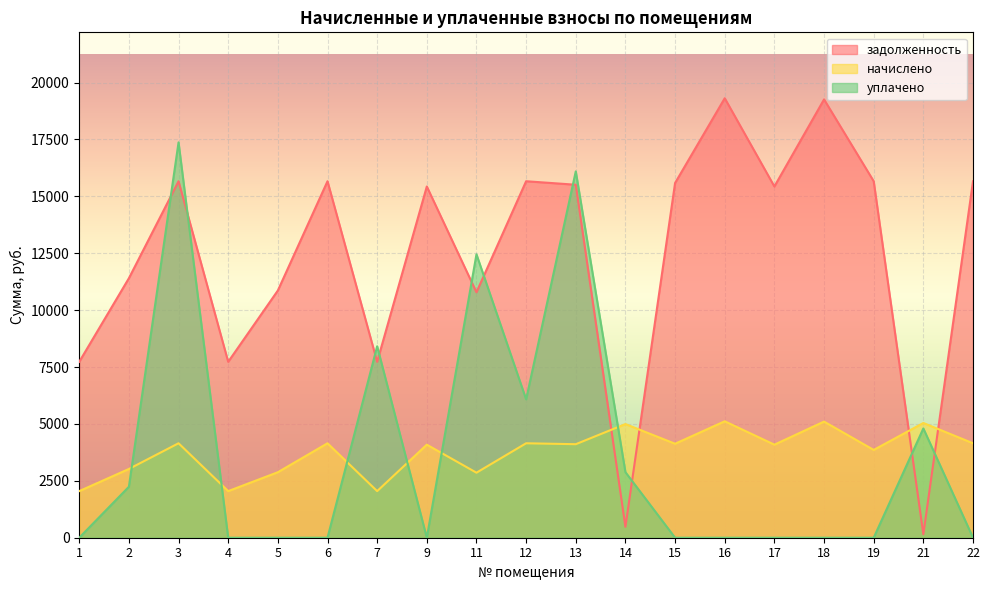

Which series ends up on top after the final intersection of начислено and уплачено?

начислено